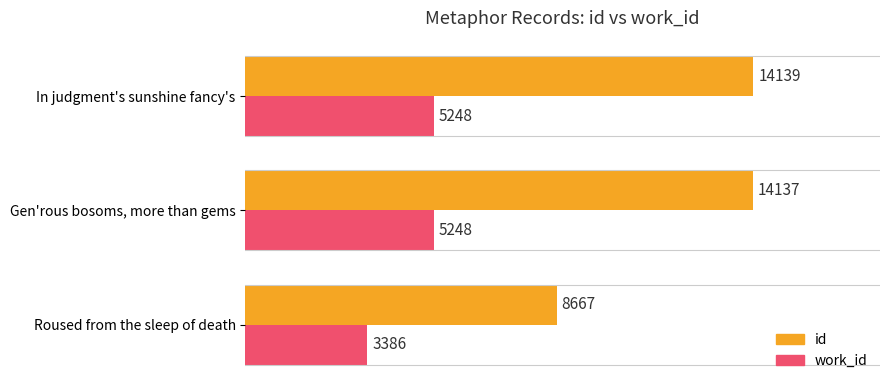

Which series has the largest total across all categories?

id